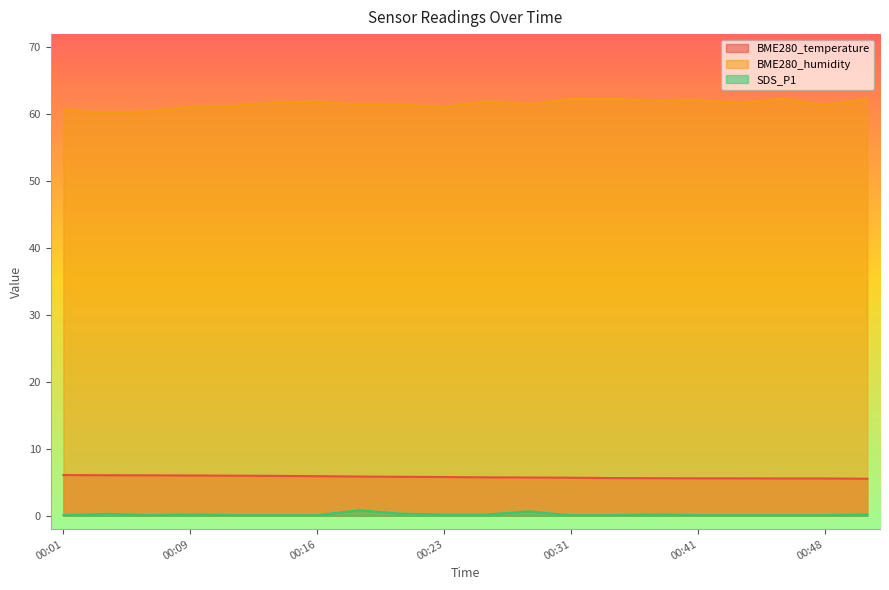

True or false: SDS_P1 and BME280_temperature intersect in this chart.

False